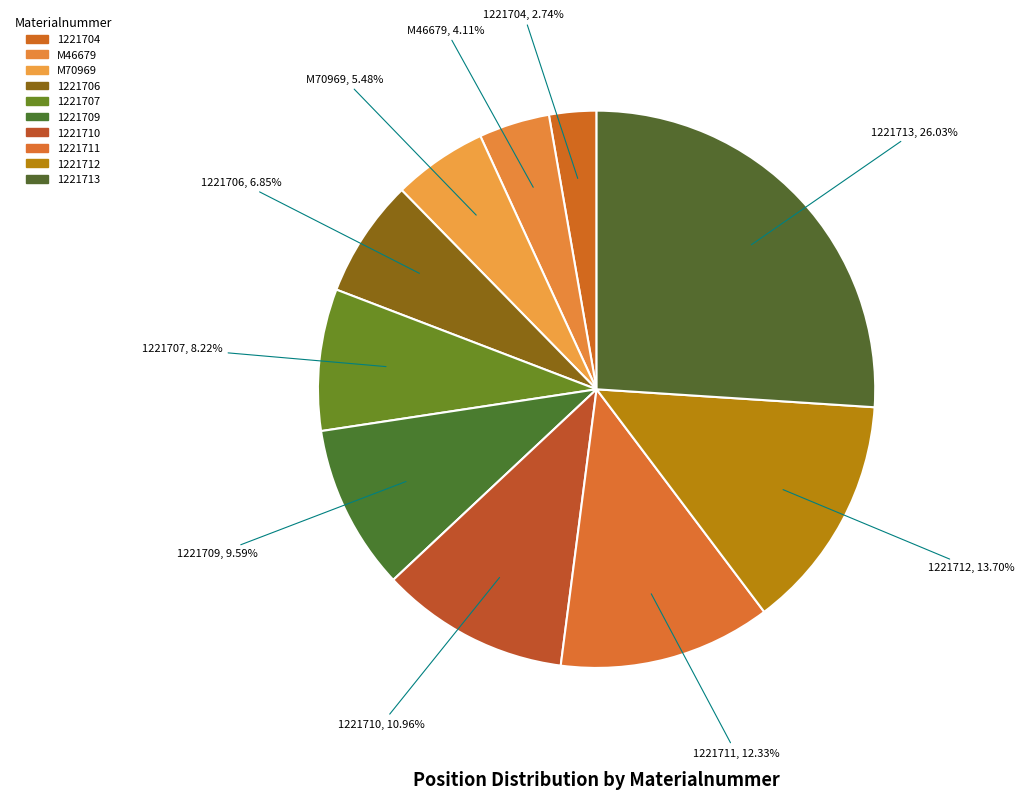

Is it true that 1221704 is 1% of the pie?

False